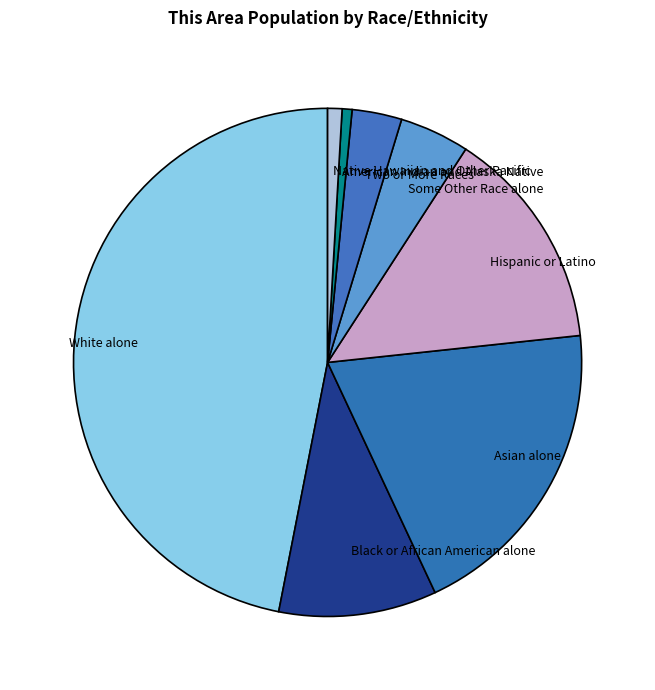

Which slice is the largest?

White alone